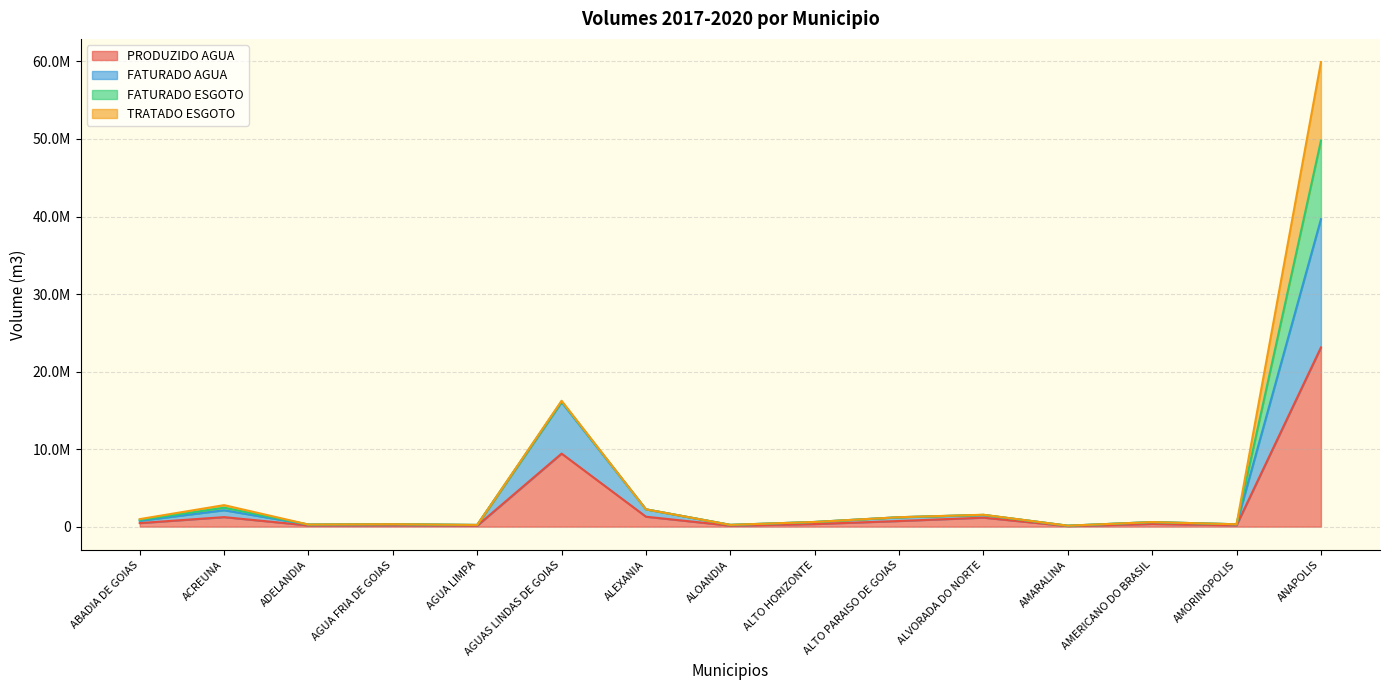

What is the average value of the FATURADO AGUA series?

4413383